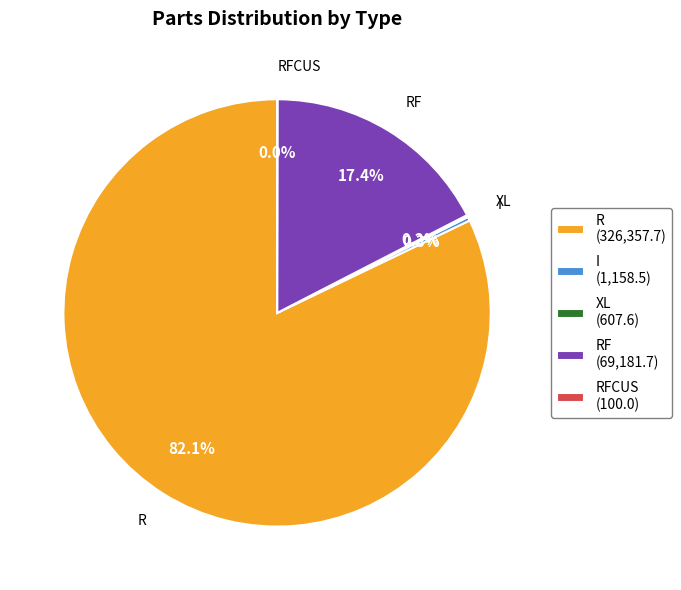

How much of the chart is everything except I (1,158.5)?

99.7%